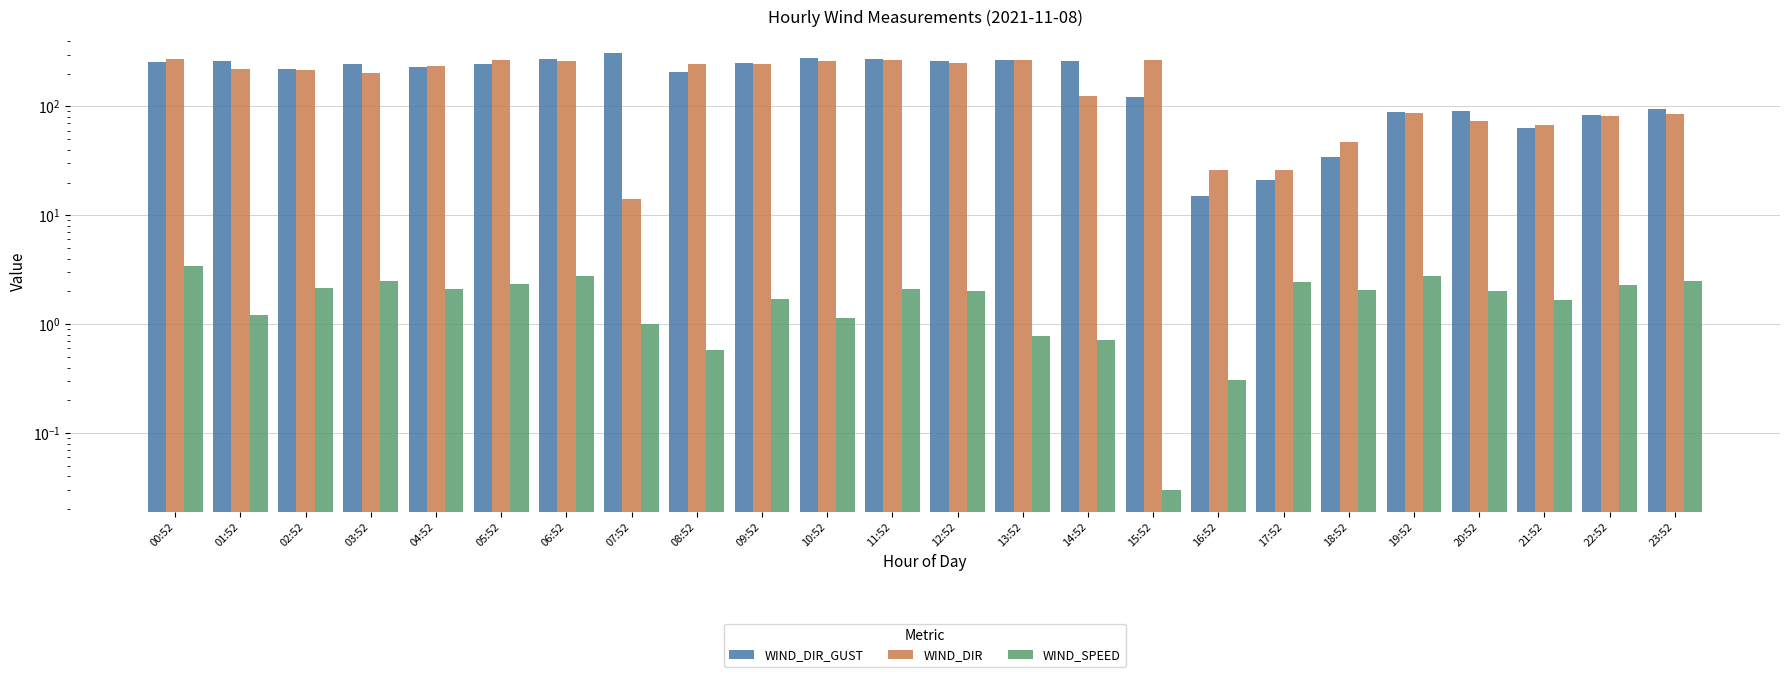

Rank the series by their maximum value, from lowest to highest.

WIND_SPEED, WIND_DIR, WIND_DIR_GUST